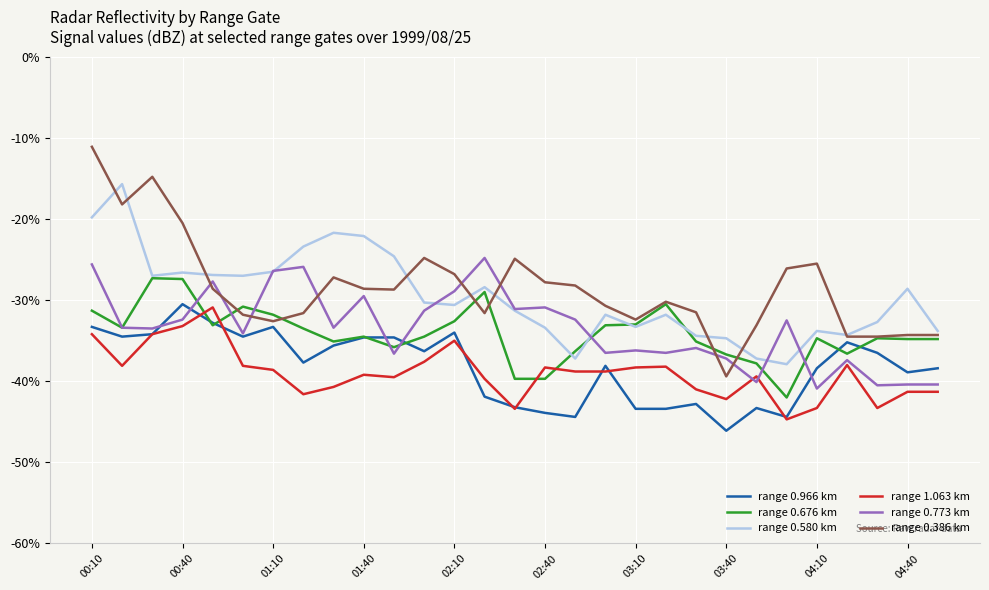

What is the smallest value displayed?

-46.1